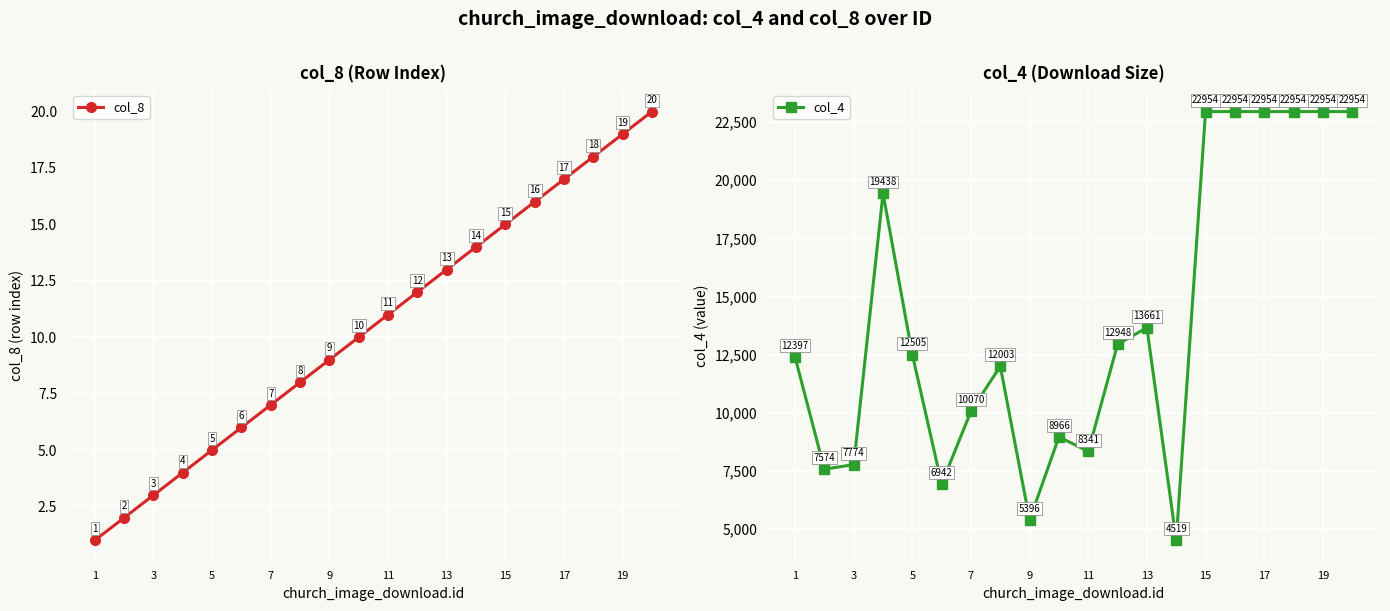

True or false: col_4 has a value of 15433 at 7.

False